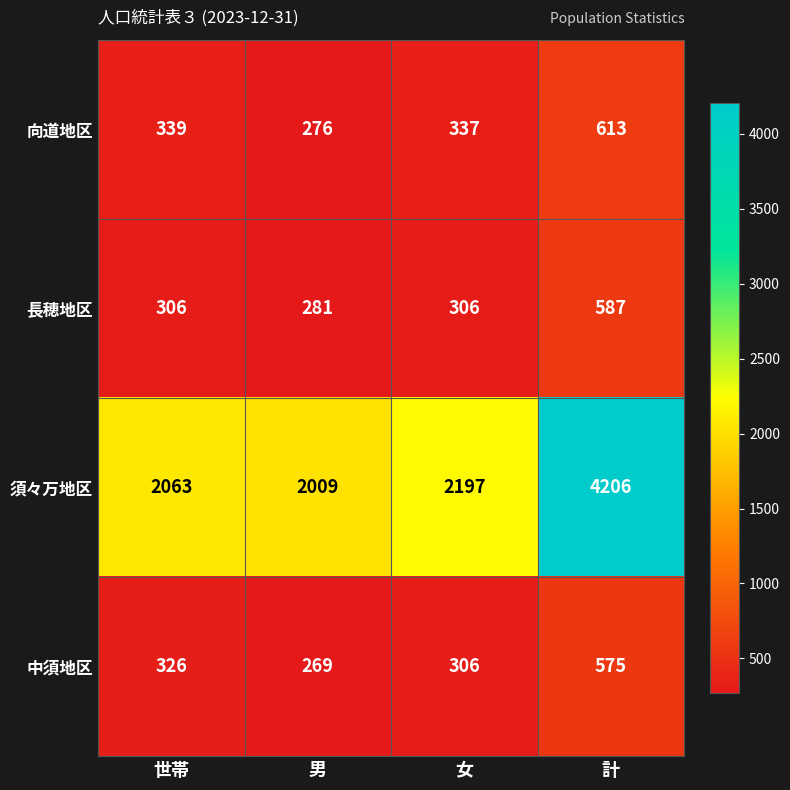

Which series has the widest spread of values?

須々万地区